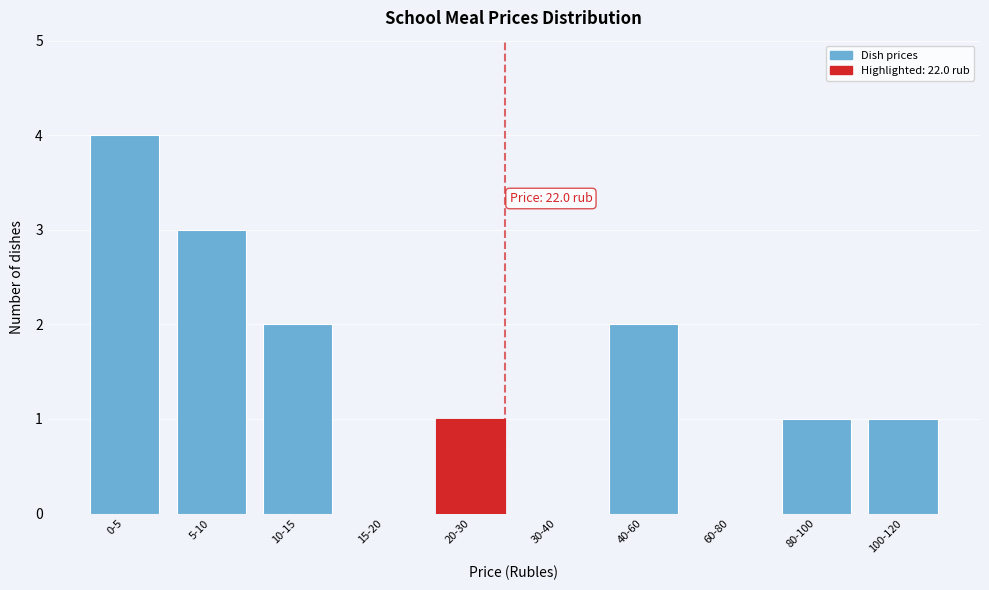

Reading left to right, list all the values displayed in this chart.

0-5=4	5-10=3	10-15=2	15-20=0	20-30=1	30-40=0	40-60=2	60-80=0	80-100=1	100-120=1